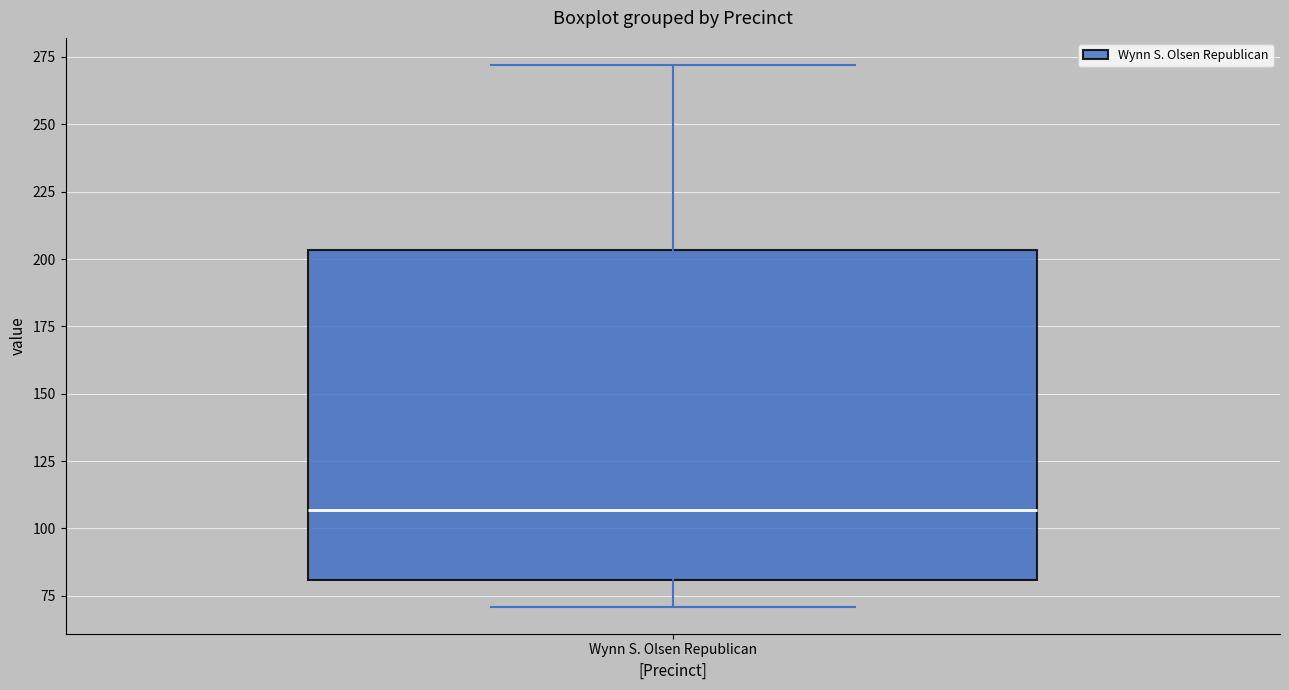

Read this box plot against the y-axis: the position of the median line, the range covered by the box, and the ends of both whiskers. The values are not printed on the chart, so give them approximately, as read against the axis.

median 105, box 80 to 205, whiskers 70 to 270